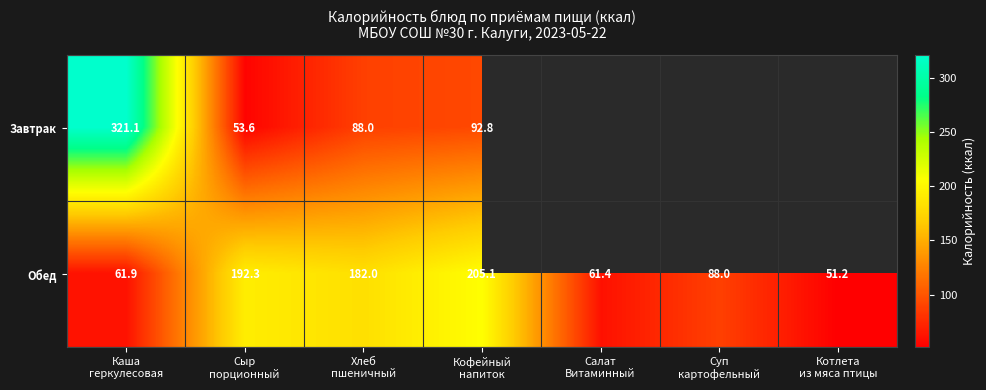

Which series has the widest spread of values?

Завтрак